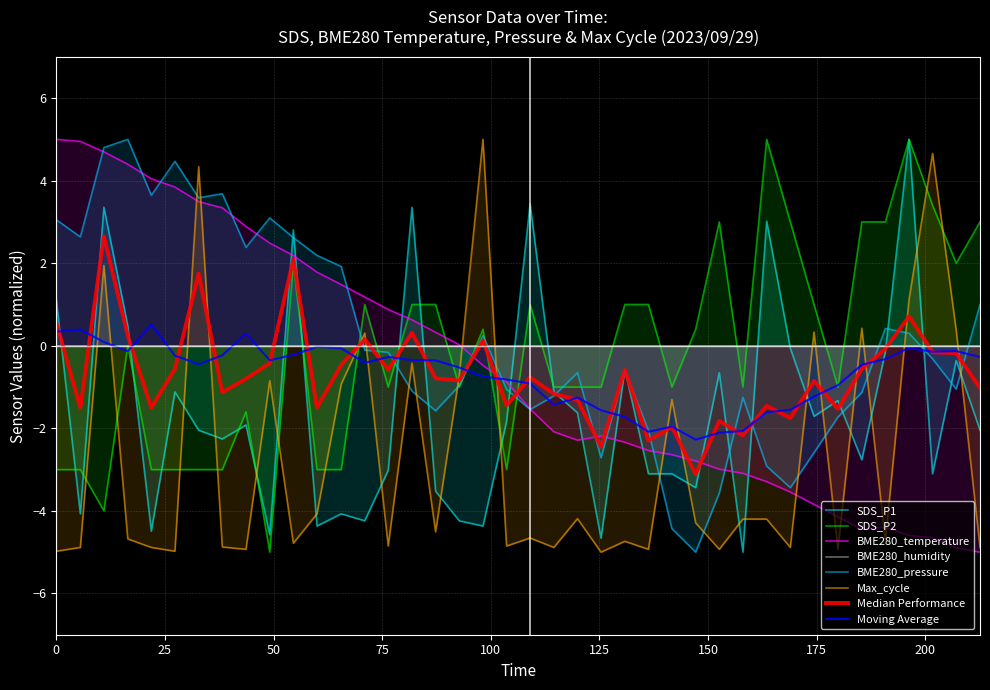

What is the minimum value for SDS_P2?

-5.0